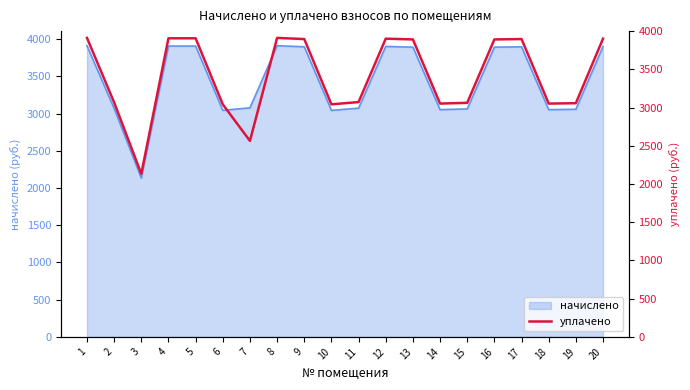

What is the value of the 4th point from the left?

3908.5